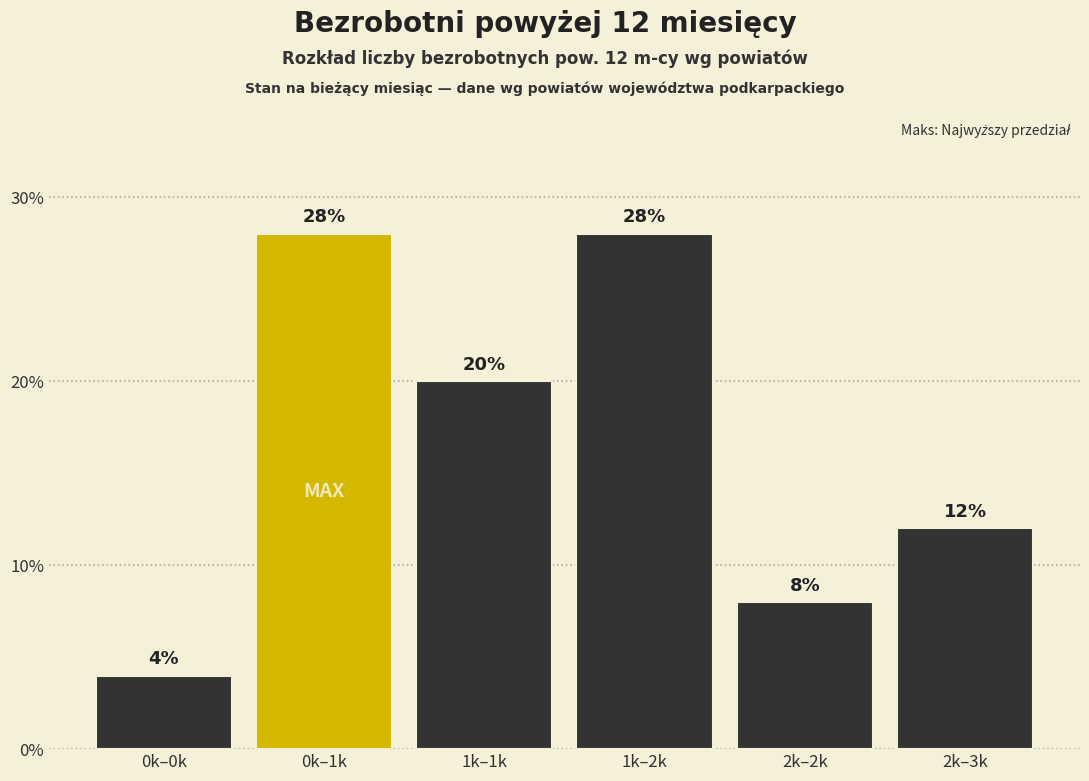

Reading left to right, extract all data points from this chart.

4.0	28.0	20.0	28.0	8.0	12.0